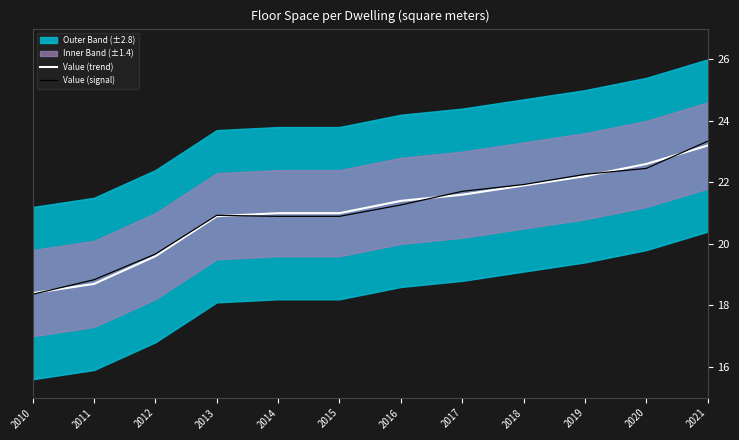

What is the value of the Value (trend) point at the 10th from the left?

22.2